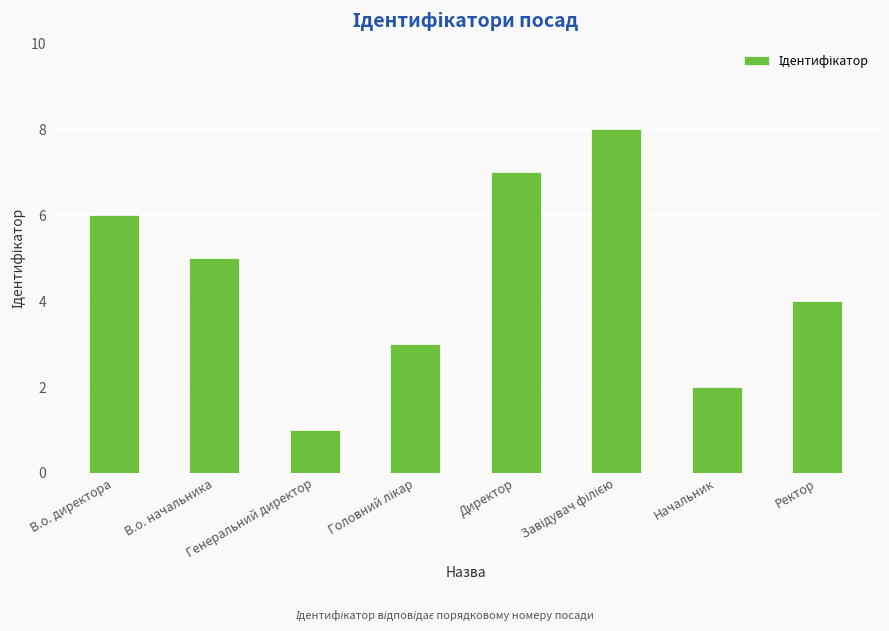

How many bars are there in total?

8